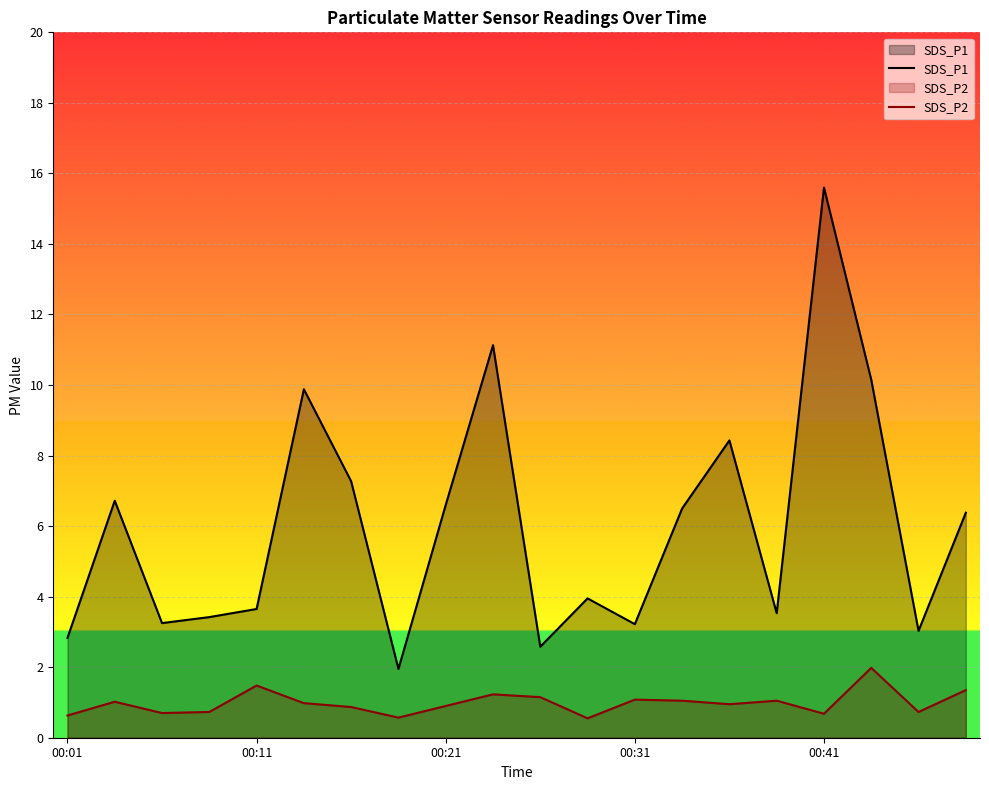

What is the difference between the SDS_P2 values at 00:31 and 00:41?

0.4